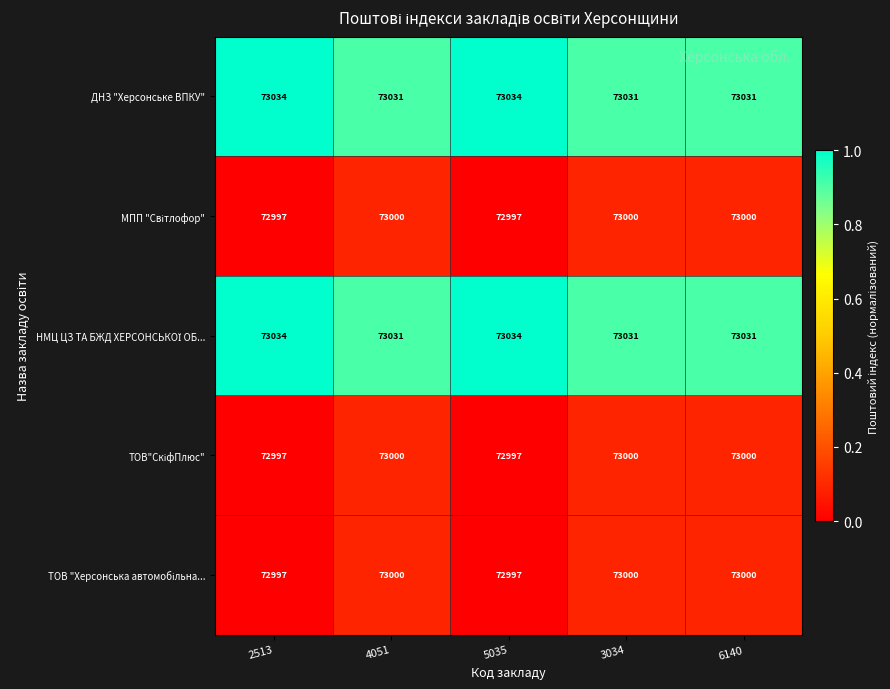

What is the difference between the highest and lowest values at 6140?

31